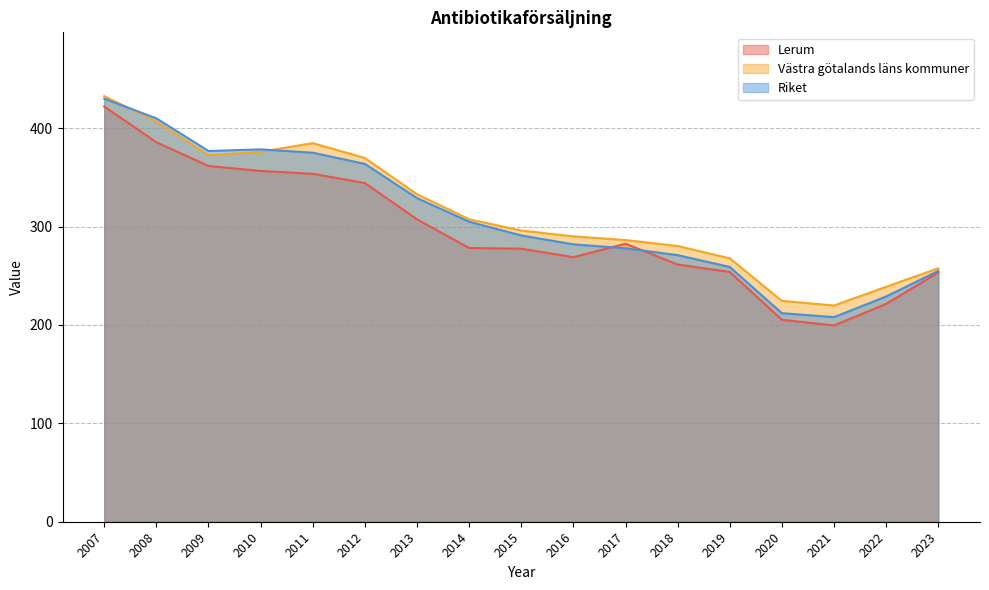

Which category has the lowest value across all series?

2021